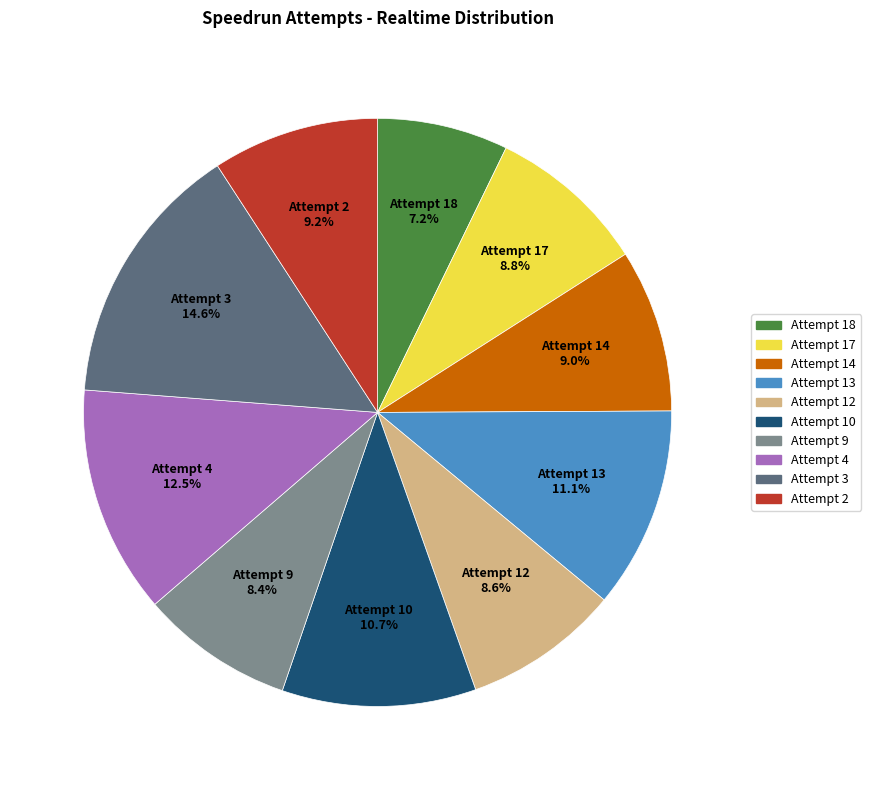

To the nearest percent, what is the average slice percentage?

10%